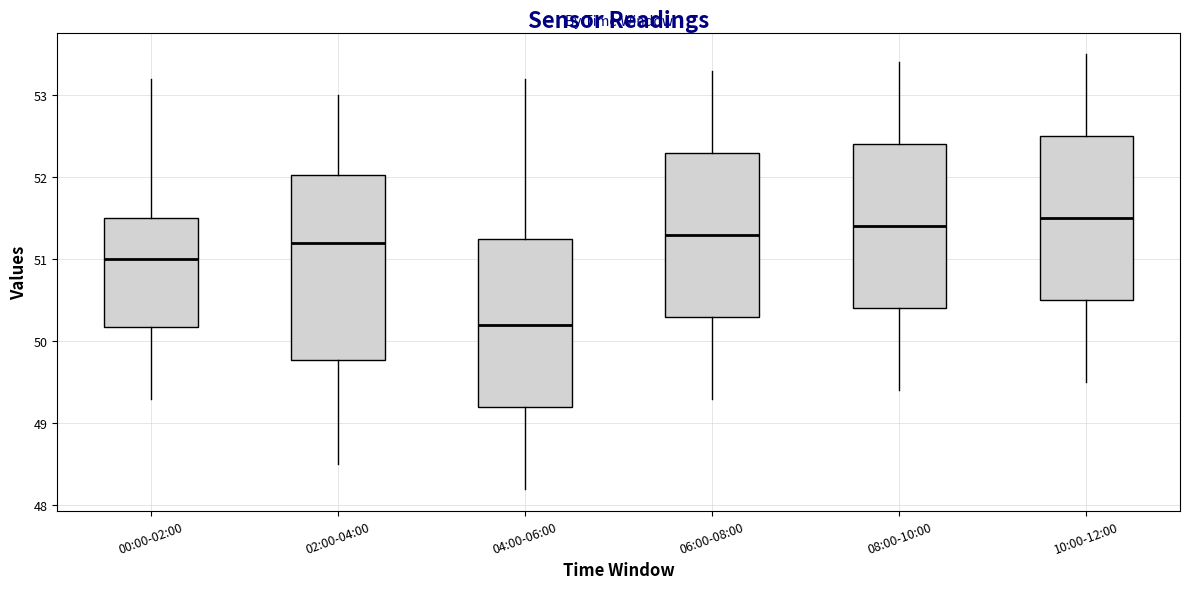

Reading left to right, read every box against the y-axis: the position of its median line, the range the box covers, and the ends of its whiskers. The values are not printed on the chart, so give them approximately, as read against the axis.

00:00-02:00: median 51.0, box 50.2 to 51.5, whiskers 49.3 to 53.2
02:00-04:00: median 51.2, box 49.8 to 52.0, whiskers 48.5 to 53.0
04:00-06:00: median 50.2, box 49.2 to 51.3, whiskers 48.2 to 53.2
06:00-08:00: median 51.3, box 50.3 to 52.3, whiskers 49.3 to 53.3
08:00-10:00: median 51.4, box 50.4 to 52.4, whiskers 49.4 to 53.4
10:00-12:00: median 51.5, box 50.5 to 52.5, whiskers 49.5 to 53.5